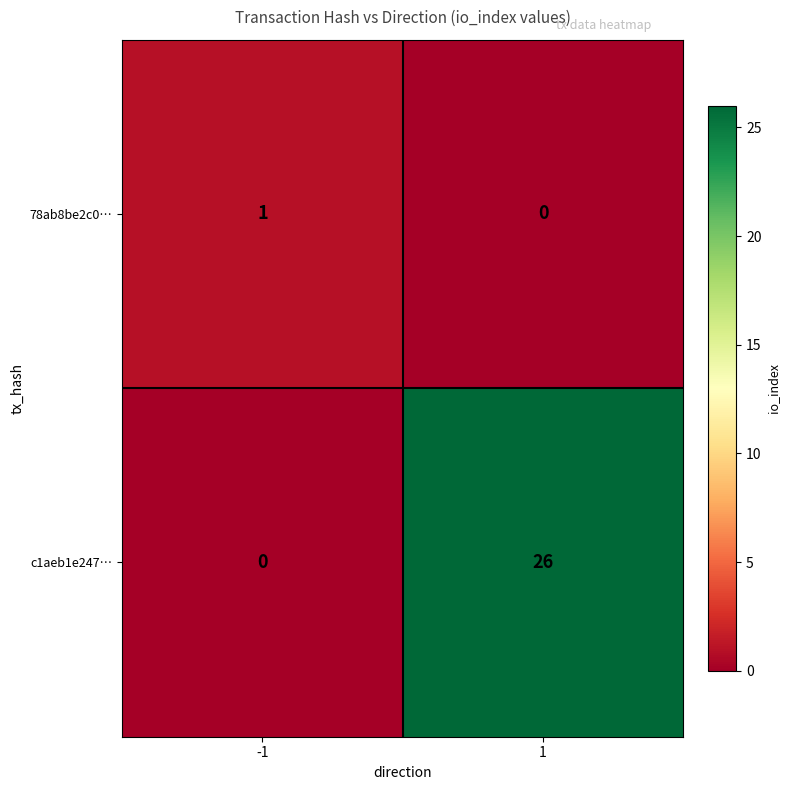

Reading left to right, transcribe all the data shown in this chart.

78ab8be2c0…: -1=1	1=0
c1aeb1e247…: -1=0	1=26